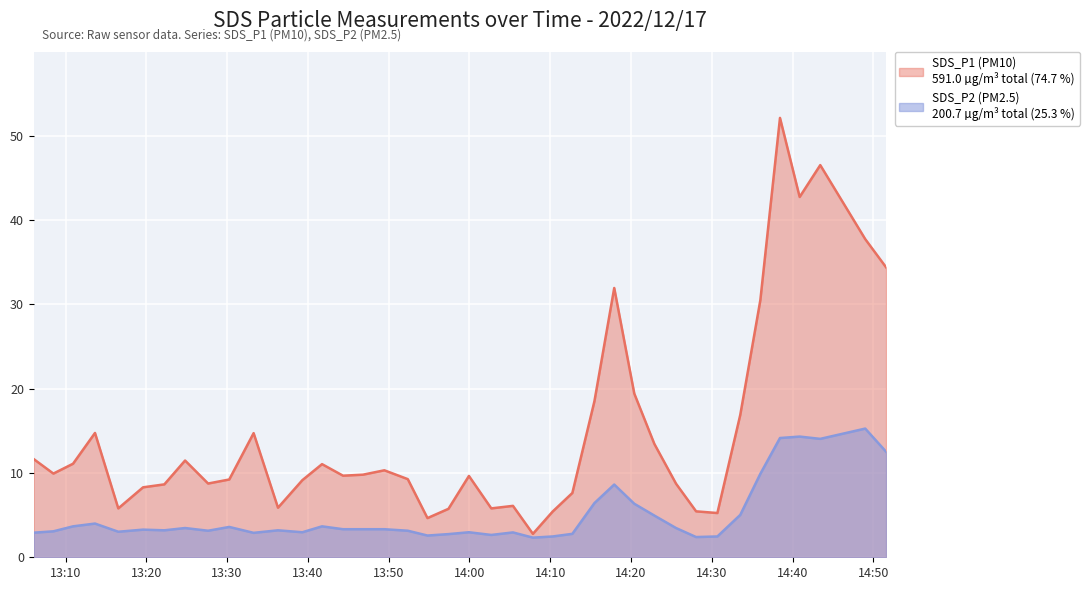

Between 2022/12/17 13:22:14 and 2022/12/17 13:46:49, which series saw the biggest shift?

SDS_P1